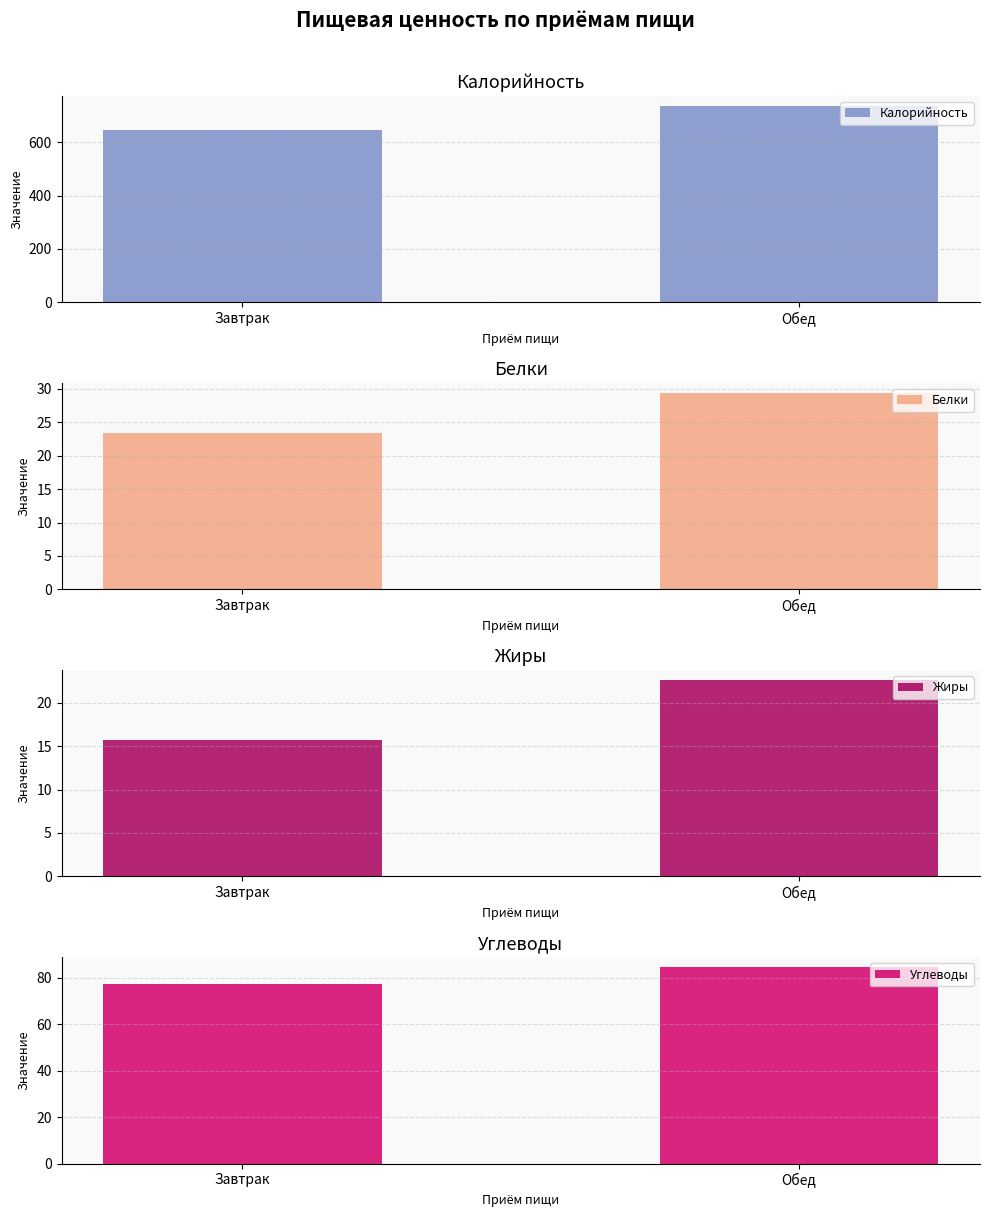

What is the label of the 2nd bar from the right?

Завтрак